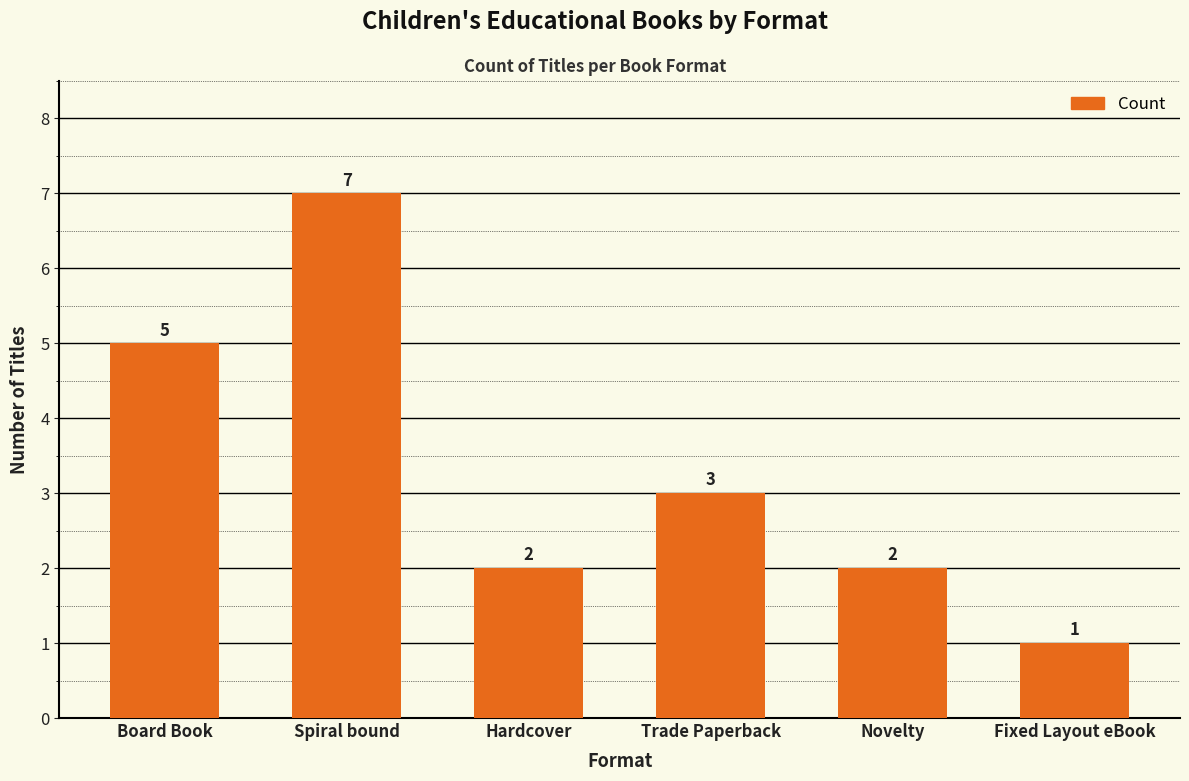

Which category has the highest value across all series?

Spiral bound